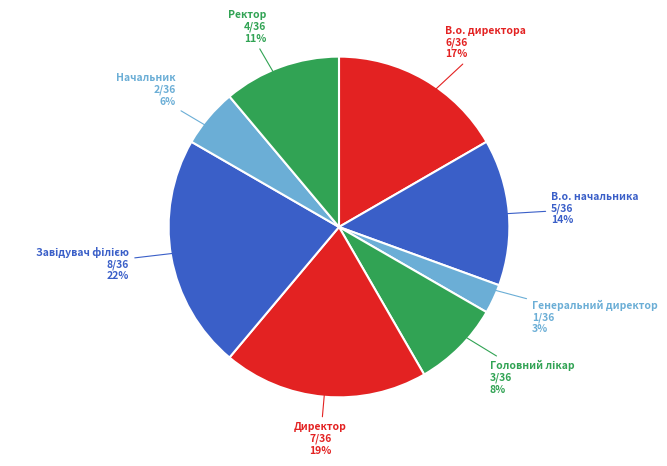

How many segments does this pie chart have?

8